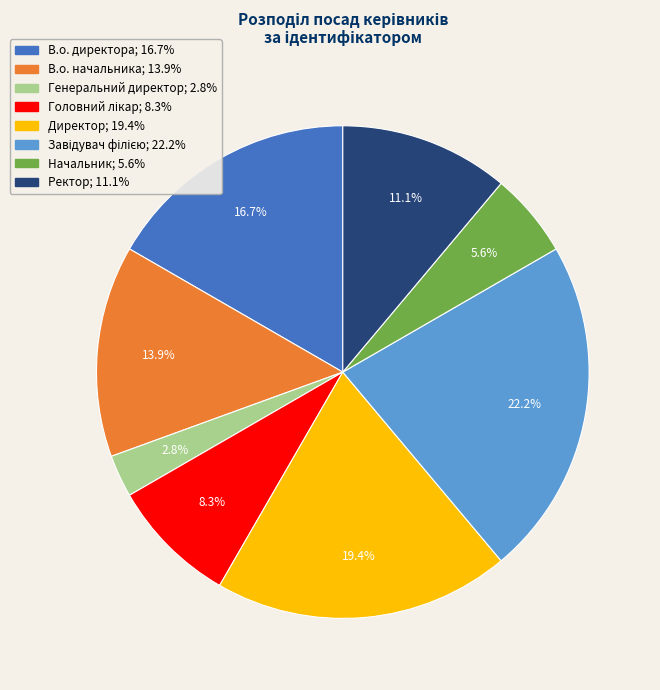

Which slice is the smallest?

Генеральний директор